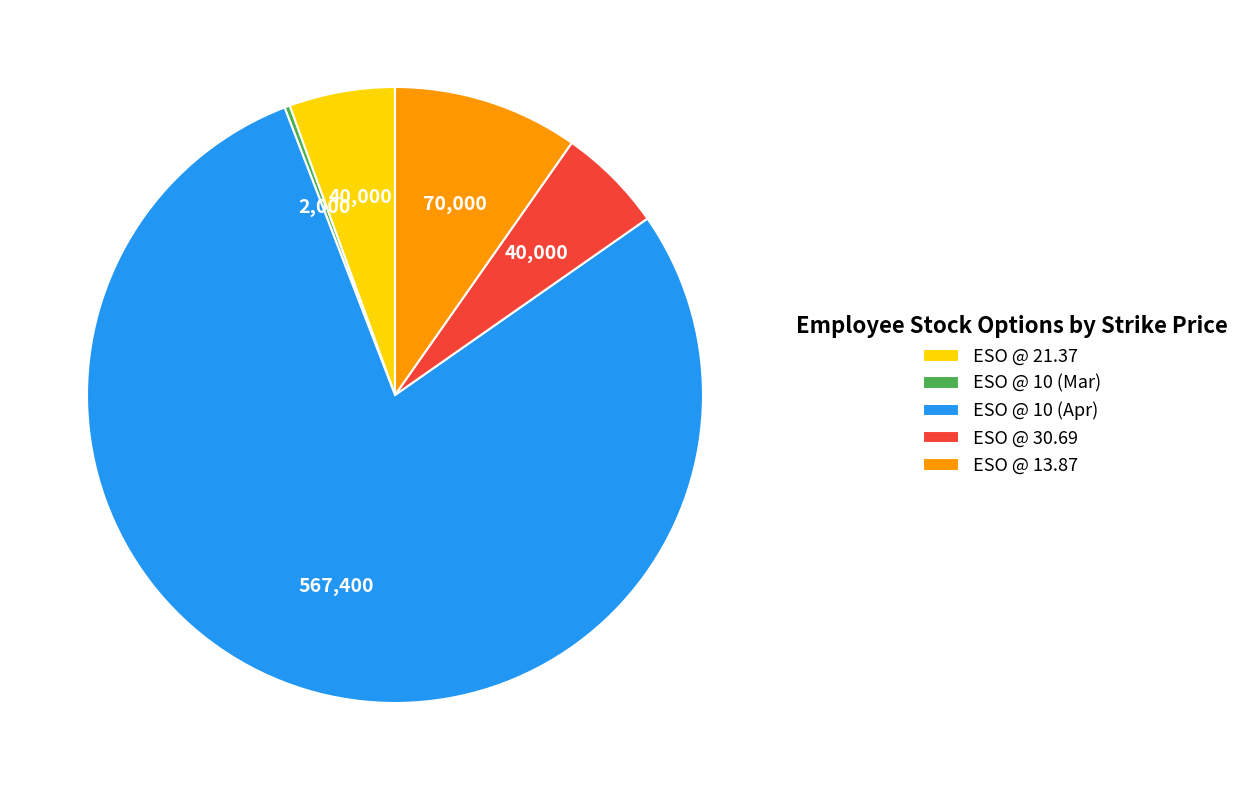

Is there a majority slice in this chart?

Yes